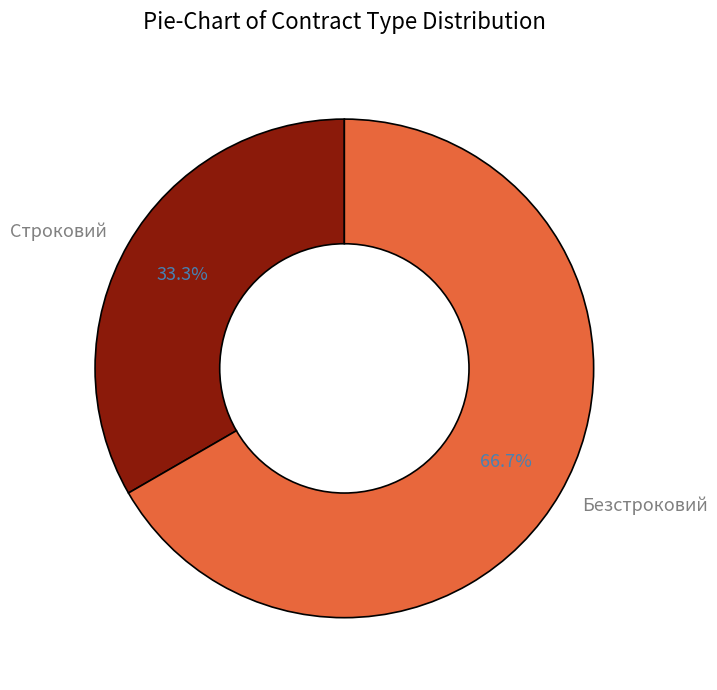

Does Безстроковий account for over 50% of the chart?

Yes